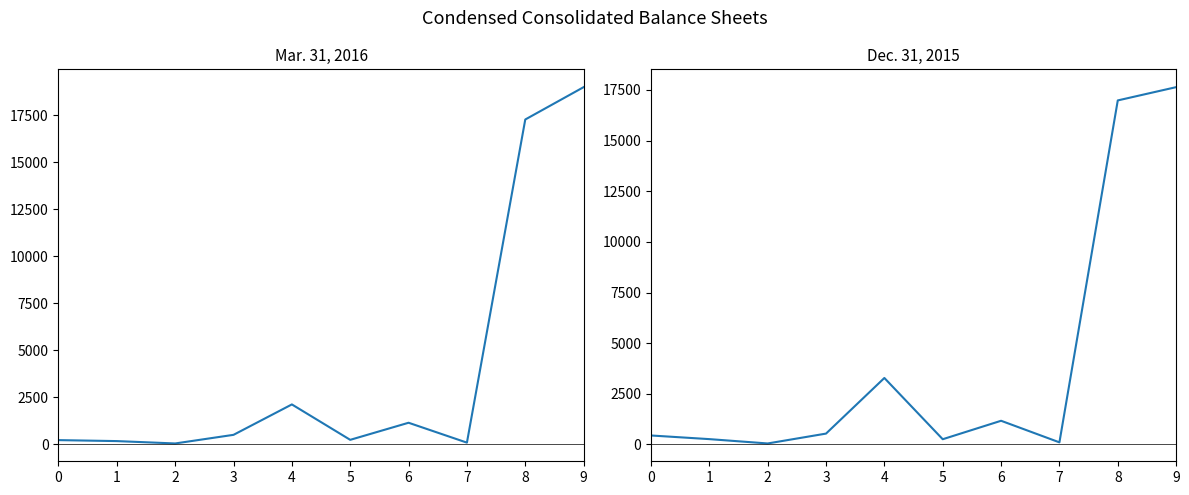

At how many categories does at least one series exceed 827?

4